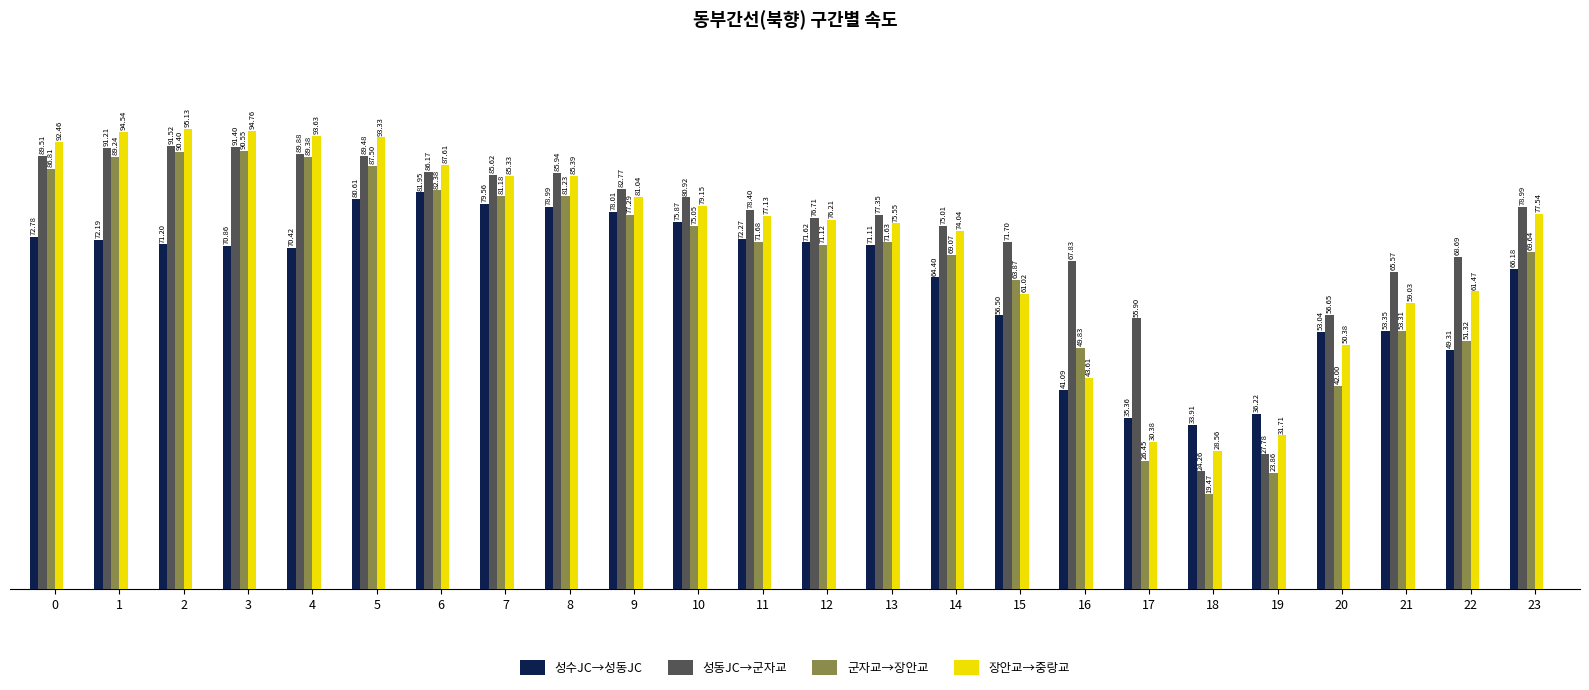

Between 8 and 10, which series saw the biggest shift?

장안교→중랑교